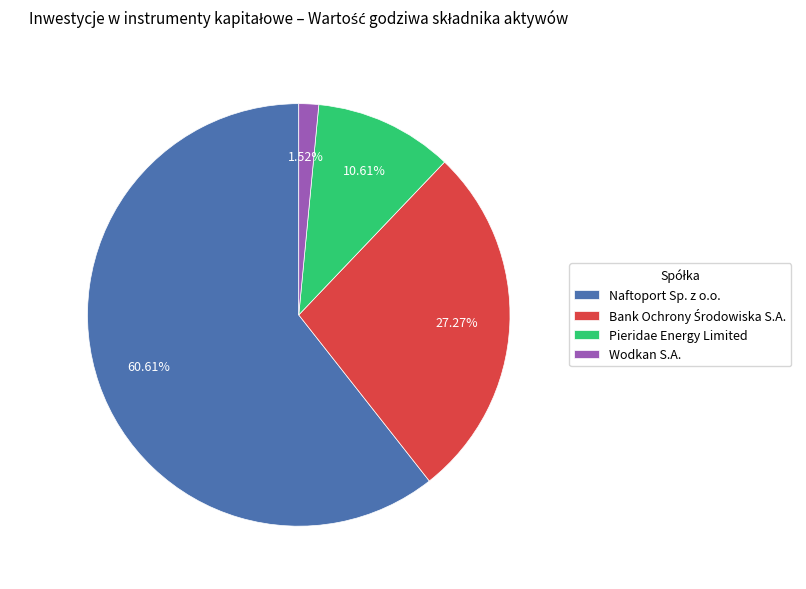

Between Naftoport Sp. z o.o. and Pieridae Energy Limited, which is larger?

Naftoport Sp. z o.o.